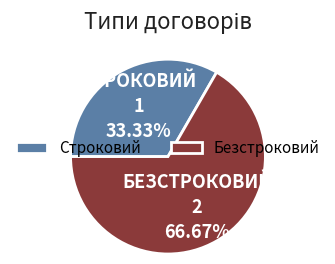

Count the number of slices in the pie.

2